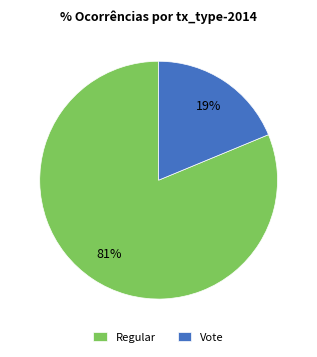

To the nearest percent, what is the average slice percentage?

50%